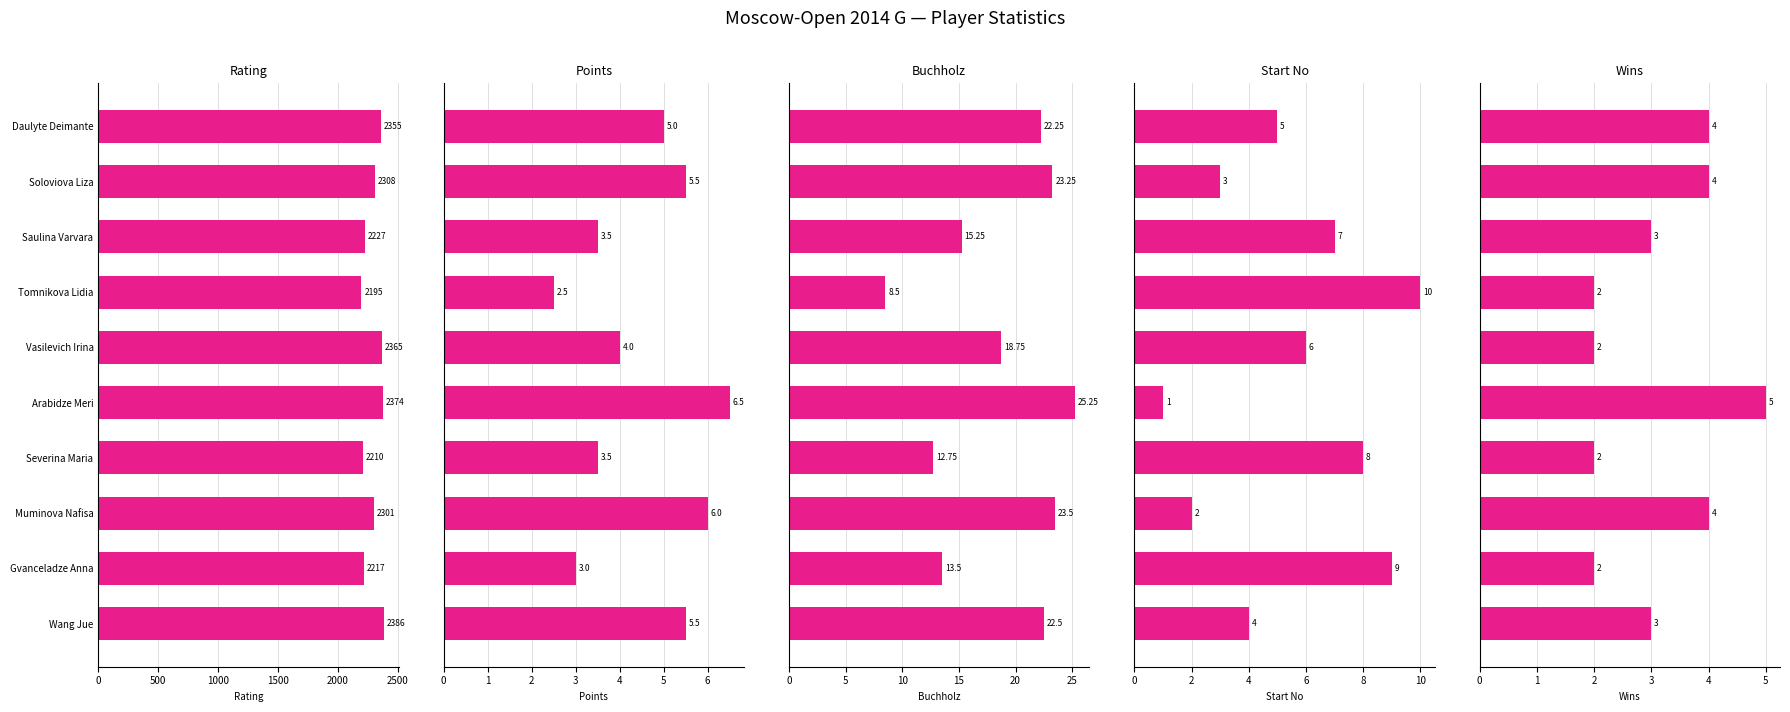

True or false: Start No has a value of 0.8 at 8.

False